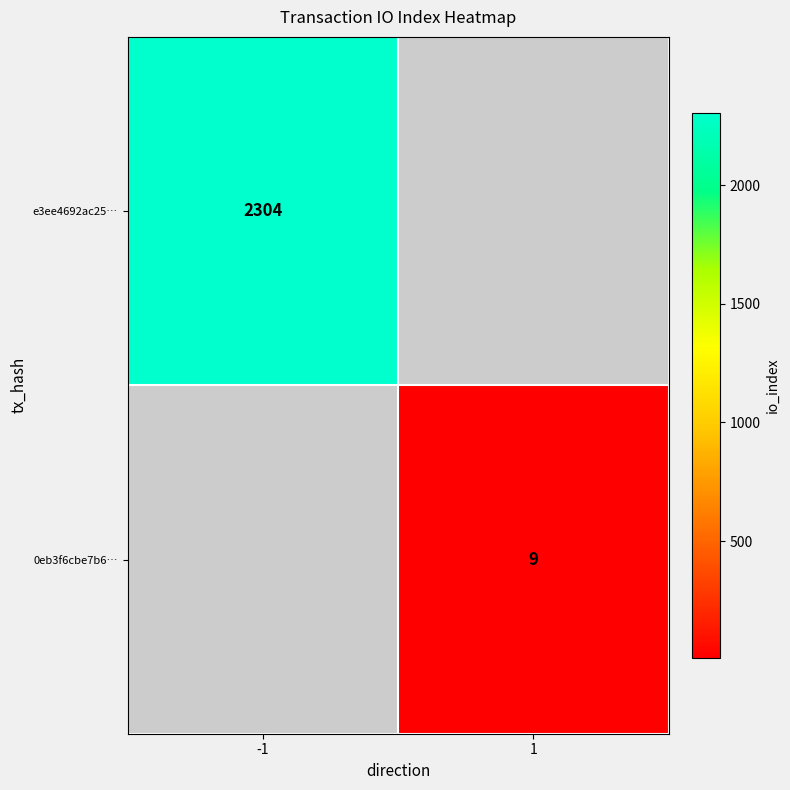

True or false: e3ee4692ac25… has a value of 1009 at -1.

False